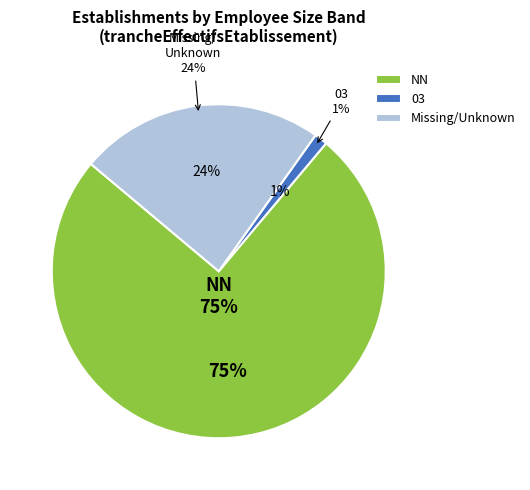

The 01 slice represents 11% of the pie. True or false?

False